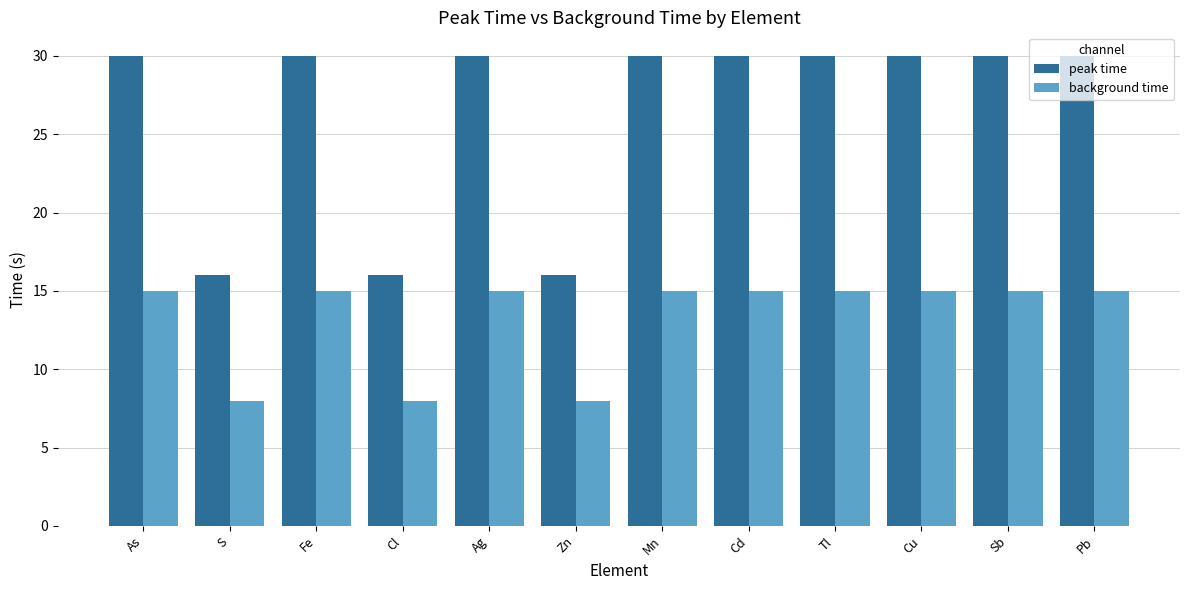

What is the approximate value of background time at Cu?

15